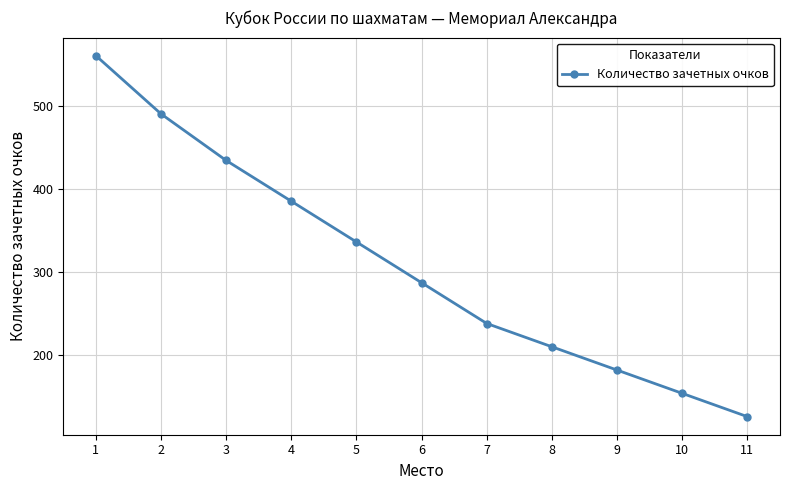

Reading left to right, list all the values displayed in this chart.

560	490	434	385	336	287	238	210	182	154	126